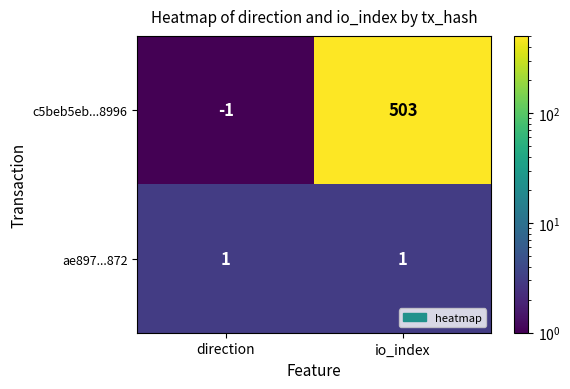

At which category is the sum across all series the highest?

io_index